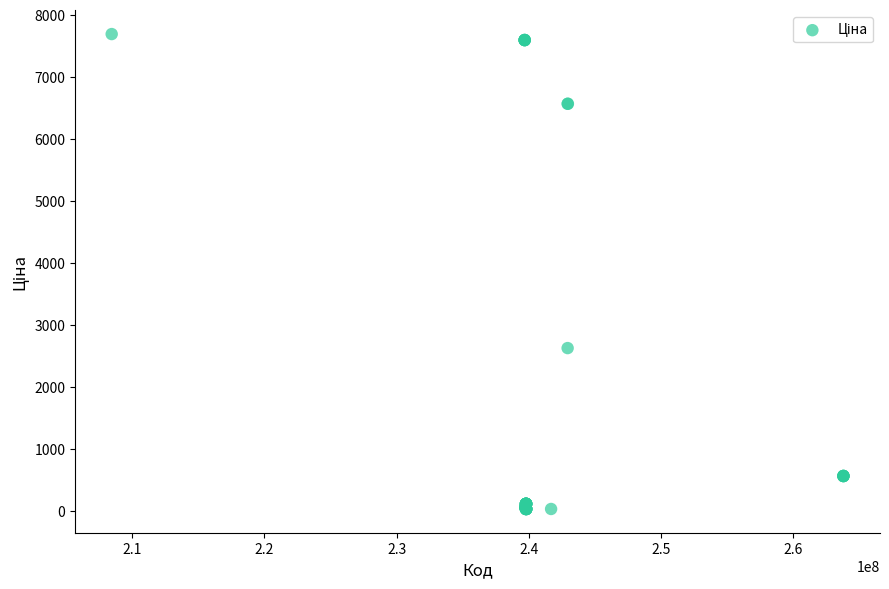

What Y value in the scatter plot is closest to 3862?

2627.5